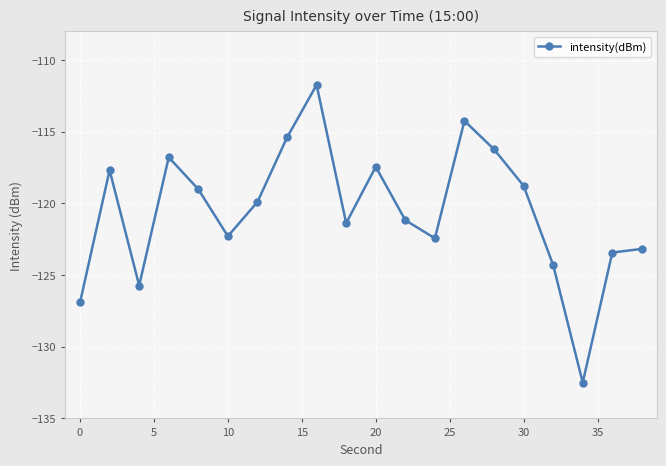

What is the value of the 1st point from the left?

-126.9